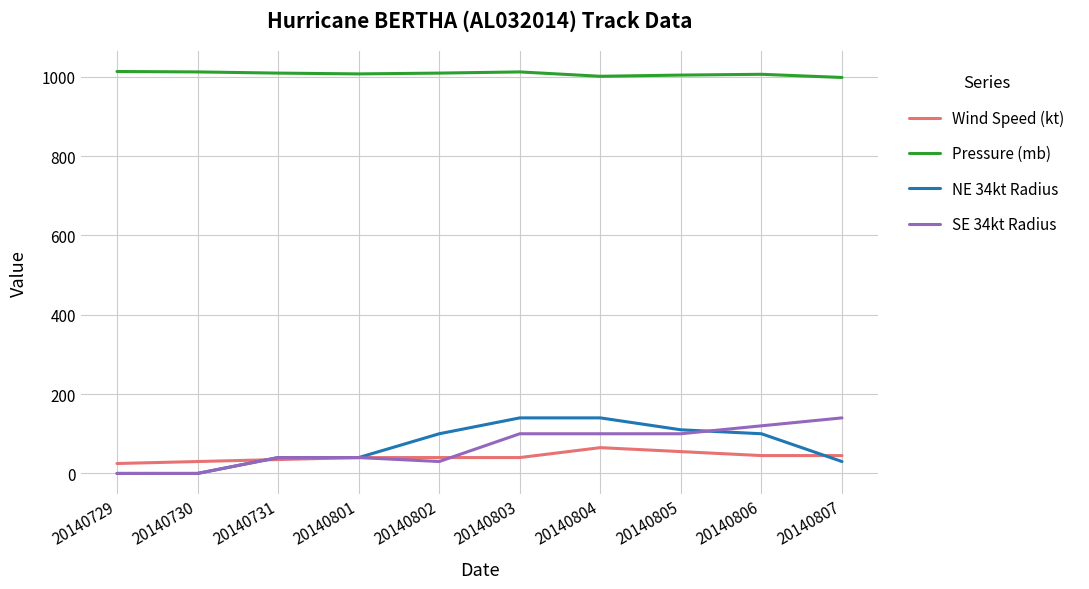

What is the highest value of the NE 34kt Radius series?

140